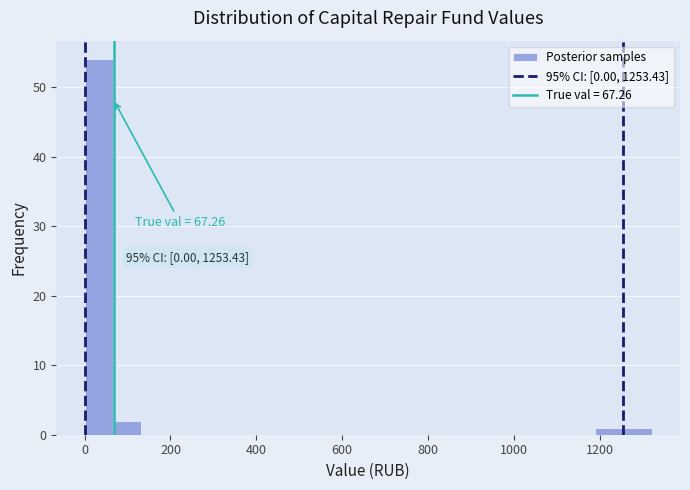

Around what value on the x-axis is the tallest bar? Give the approximate position of its centre, as read against the axis.

40